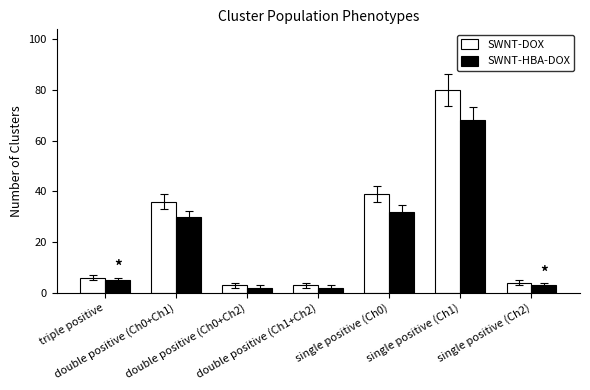

Rank the series by their average value, from highest to lowest.

SWNT-DOX, SWNT-HBA-DOX